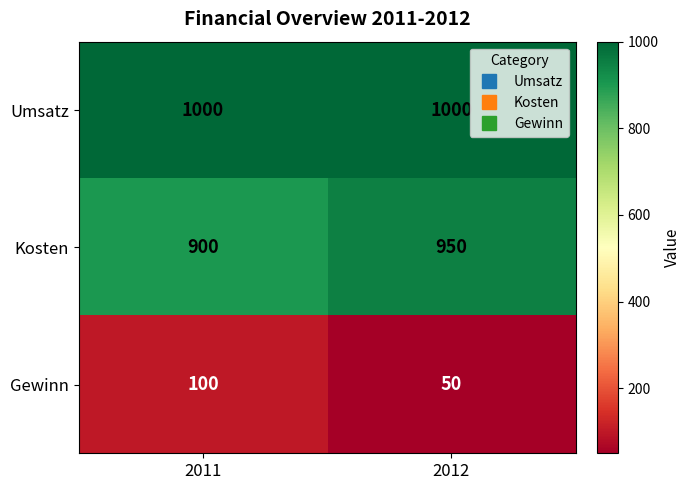

What is the sum of the Kosten values at 2011 and 2012?

1850